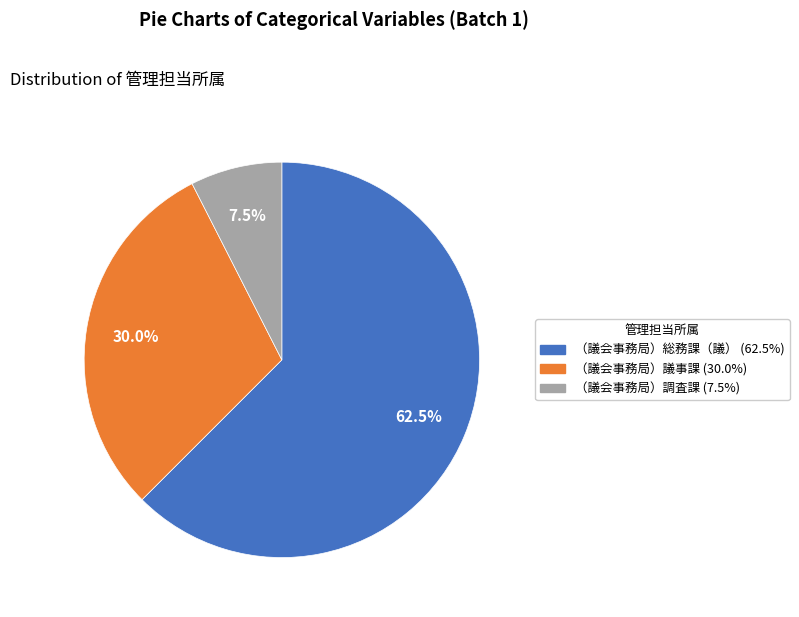

What percentage is the （議会事務局）議事課 slice, to the nearest percent?

30%